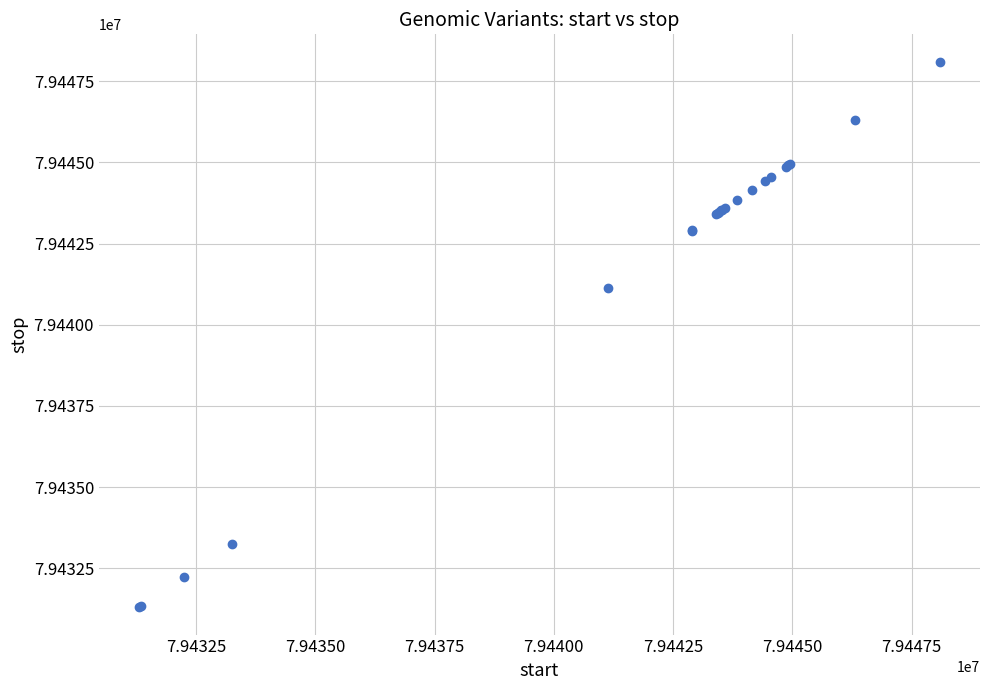

What Y value in the scatter plot is closest to 79439701?

79441133